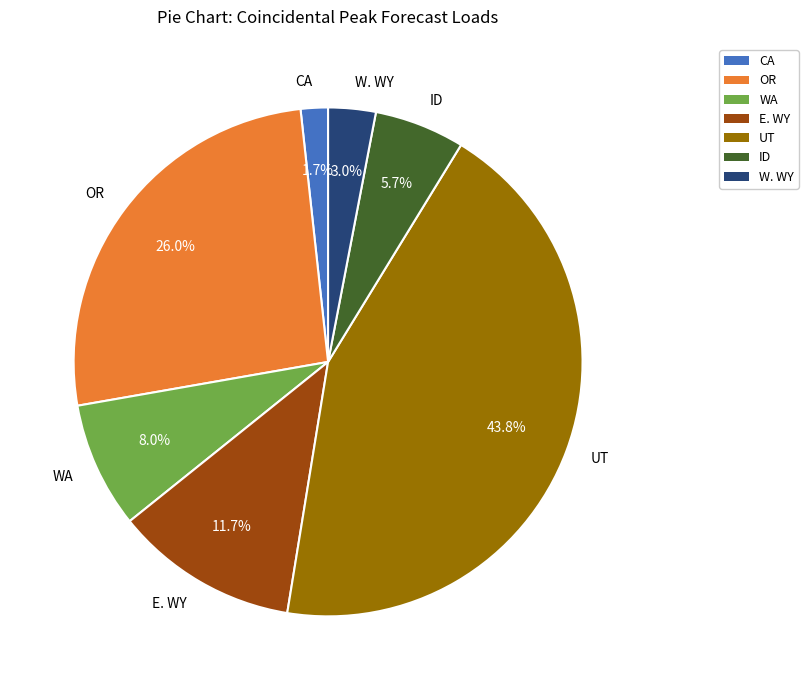

True or false: UT accounts for 37% of the total.

False